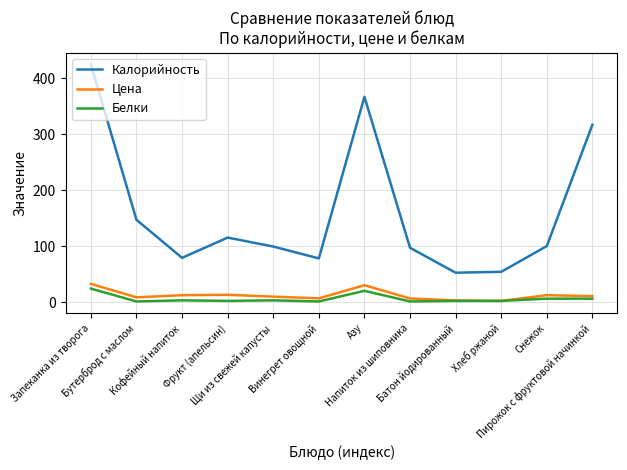

True or false: Калорийность has more than 0 points higher than both neighbors.

True